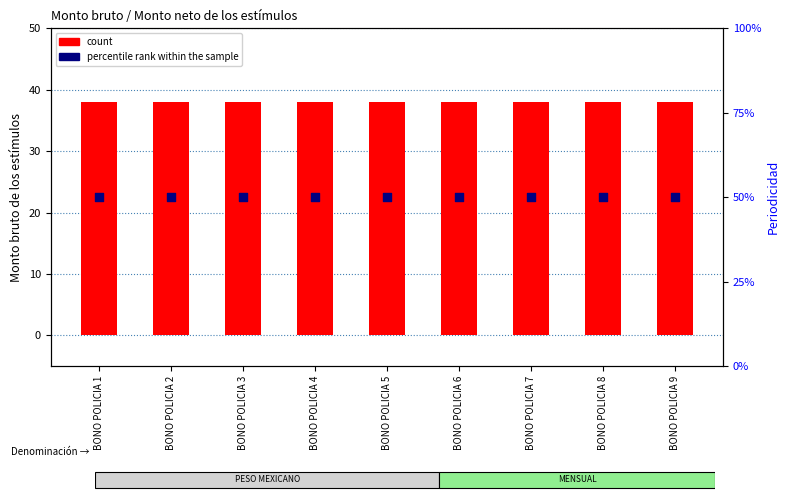

Is the value of percentile rank within the sample at BONO POLICIA 5 greater than the value of count at BONO POLICIA 3?

Yes